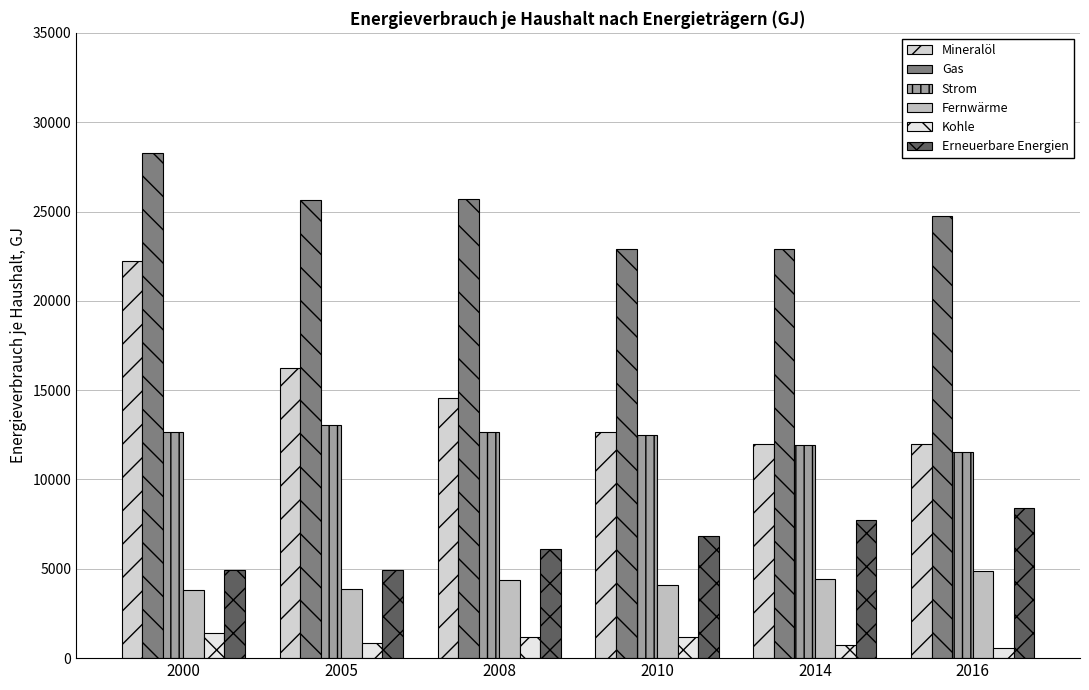

Does the chart contain stacked bars?

No